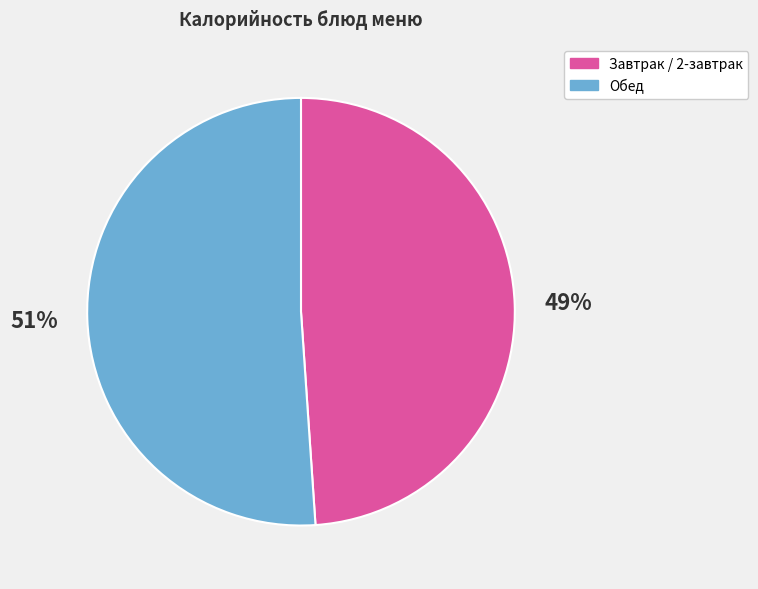

Is the sum of Обед and Завтрак / 2-завтрак greater than half?

Yes